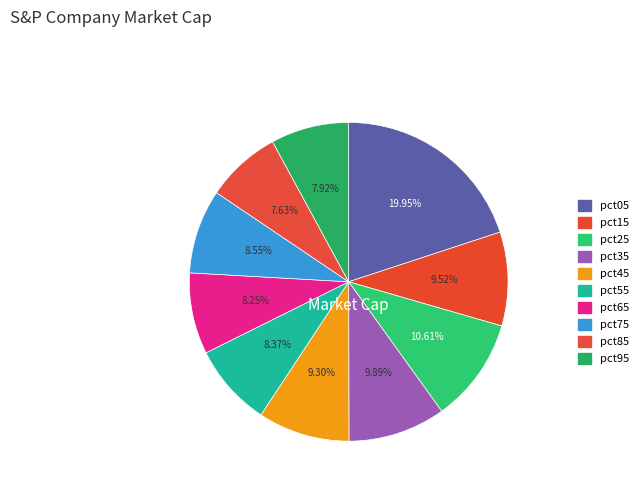

How many slices are in this pie chart?

10